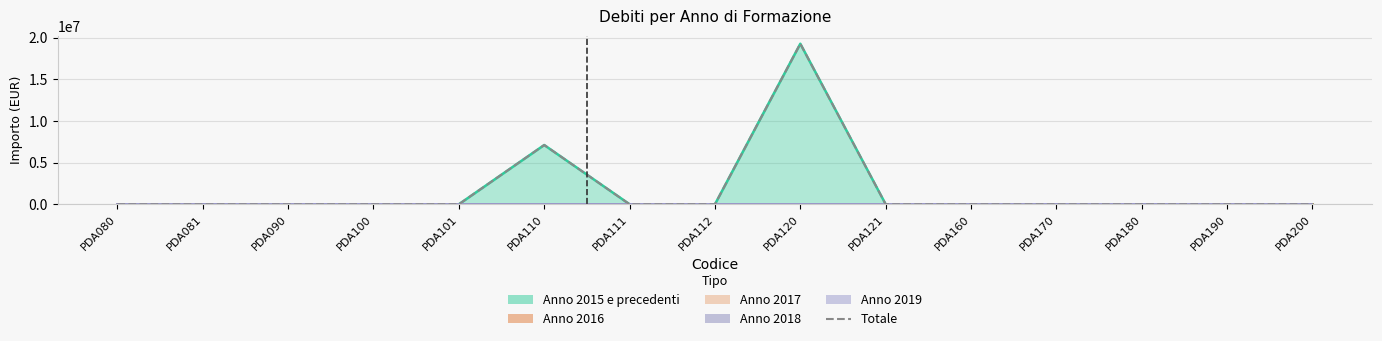

Reading right to left, transcribe all the data shown in this chart.

0.0	0.0	0.0	0.0	0.0	0.0	19263523.1	0.0	0.0	7108350.1	0.0	0.0	0.0	0.0	0.0